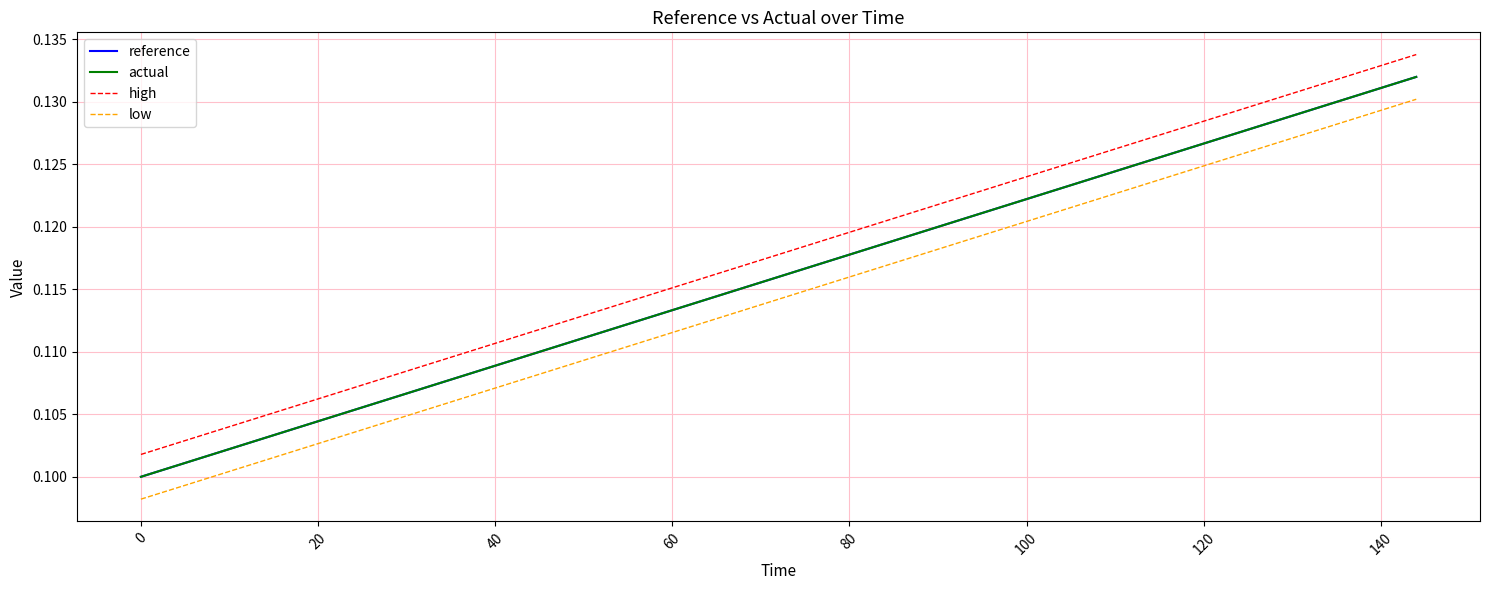

True or false: reference and high cross at least once.

False